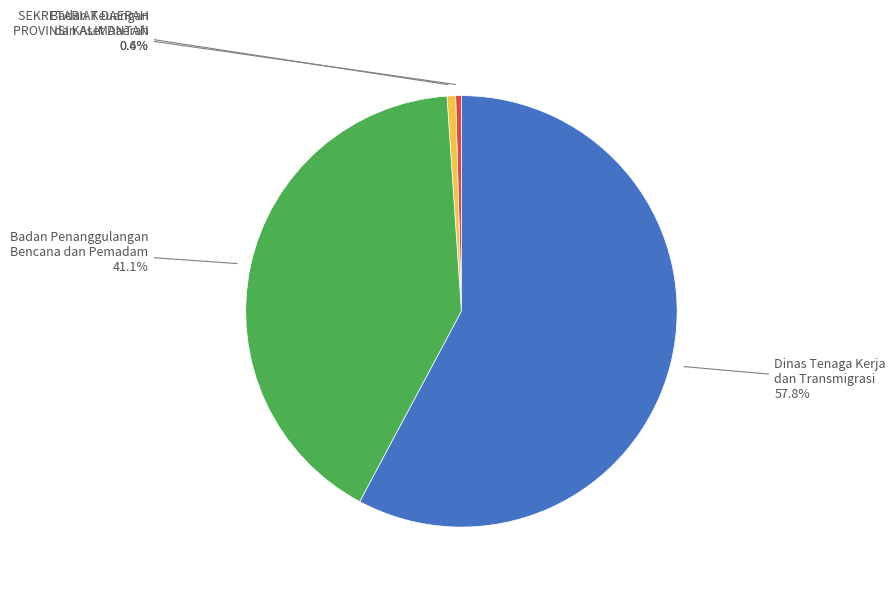

To the nearest percent, what is the average slice percentage?

25%